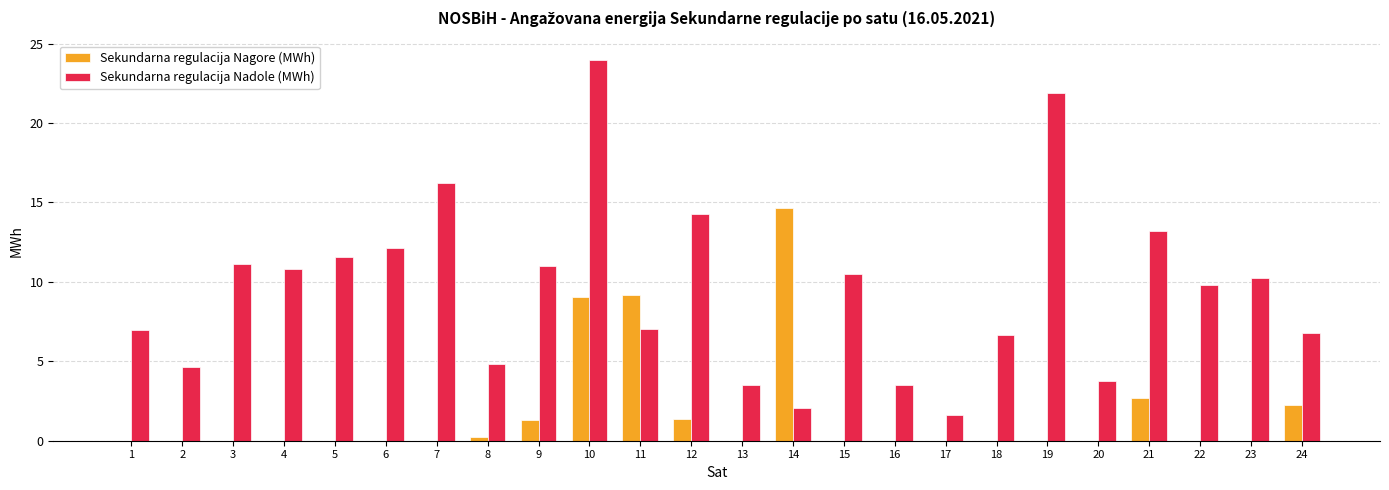

Are the bars grouped side by side (vs. stacked)?

Yes